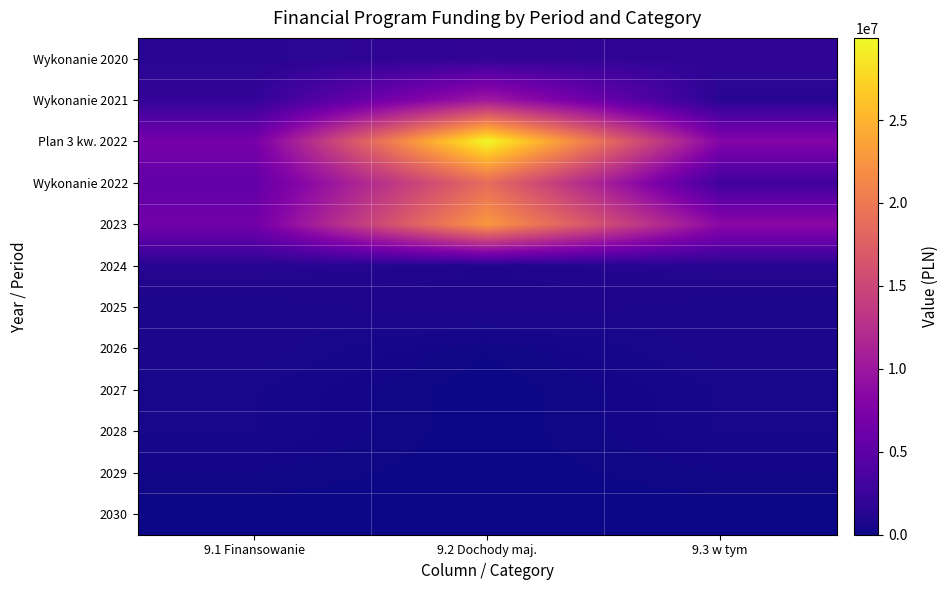

Reading left to right, extract all data points from this chart.

Wykonanie 2020: 9.1 Finansowanie=1448437.8	9.2 Dochody maj.=1929933.8	9.3 w tym=1782004.6
Wykonanie 2021: 9.1 Finansowanie=2035338.1	9.2 Dochody maj.=10250307.9	9.3 w tym=1401694.9
Plan 3 kw. 2022: 9.1 Finansowanie=6925518.6	9.2 Dochody maj.=29951771.9	9.3 w tym=7975272.7
Wykonanie 2022: 9.1 Finansowanie=5424630.3	9.2 Dochody maj.=18765714.6	9.3 w tym=2902933.2
2023: 9.1 Finansowanie=6605643.6	9.2 Dochody maj.=22773558.8	9.3 w tym=8552432.6
2024: 9.1 Finansowanie=1299013.8	9.2 Dochody maj.=907936.0	9.3 w tym=1299845.1
2025: 9.1 Finansowanie=591888.0	9.2 Dochody maj.=907936.0	9.3 w tym=591888.0
2026: 9.1 Finansowanie=684684.0	9.2 Dochody maj.=137752.0	9.3 w tym=684684.0
2027: 9.1 Finansowanie=481536.0	9.2 Dochody maj.=0.0	9.3 w tym=481536.0
2028: 9.1 Finansowanie=481536.0	9.2 Dochody maj.=0.0	9.3 w tym=481536.0
2029: 9.1 Finansowanie=240768.0	9.2 Dochody maj.=0.0	9.3 w tym=240768.0
2030: 9.1 Finansowanie=0.0	9.2 Dochody maj.=0.0	9.3 w tym=0.0